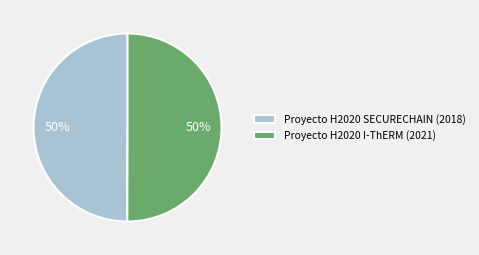

What percentage is the Proyecto H2020 I-ThERM (2021) slice, to the nearest percent?

50%